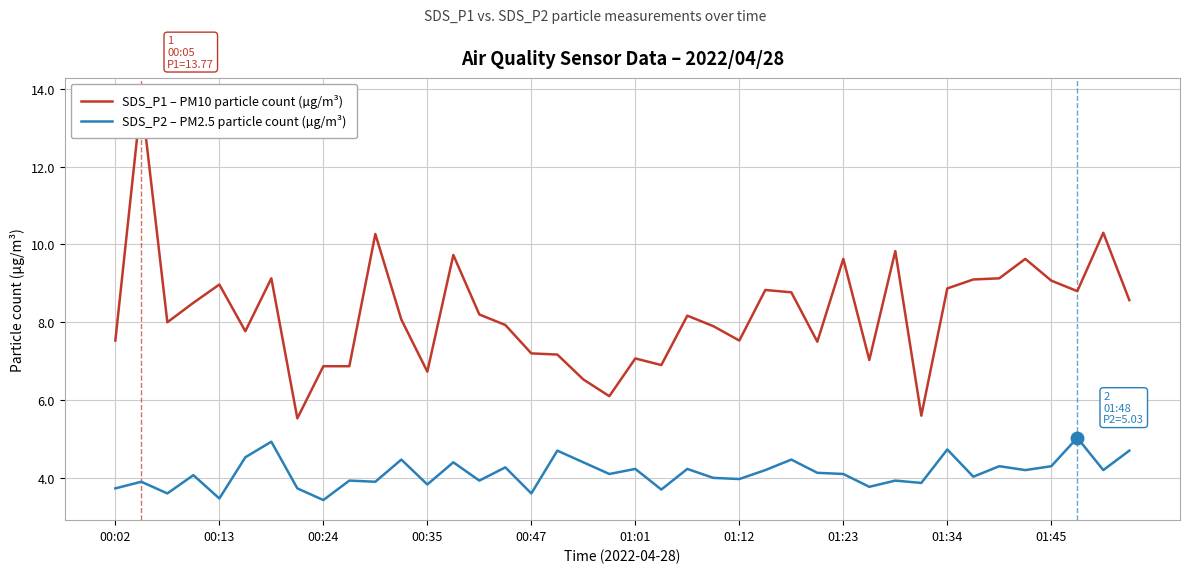

The SDS_P1 – PM10 particle count (µg/m³) series shows 5.6 at 31. True or false?

True